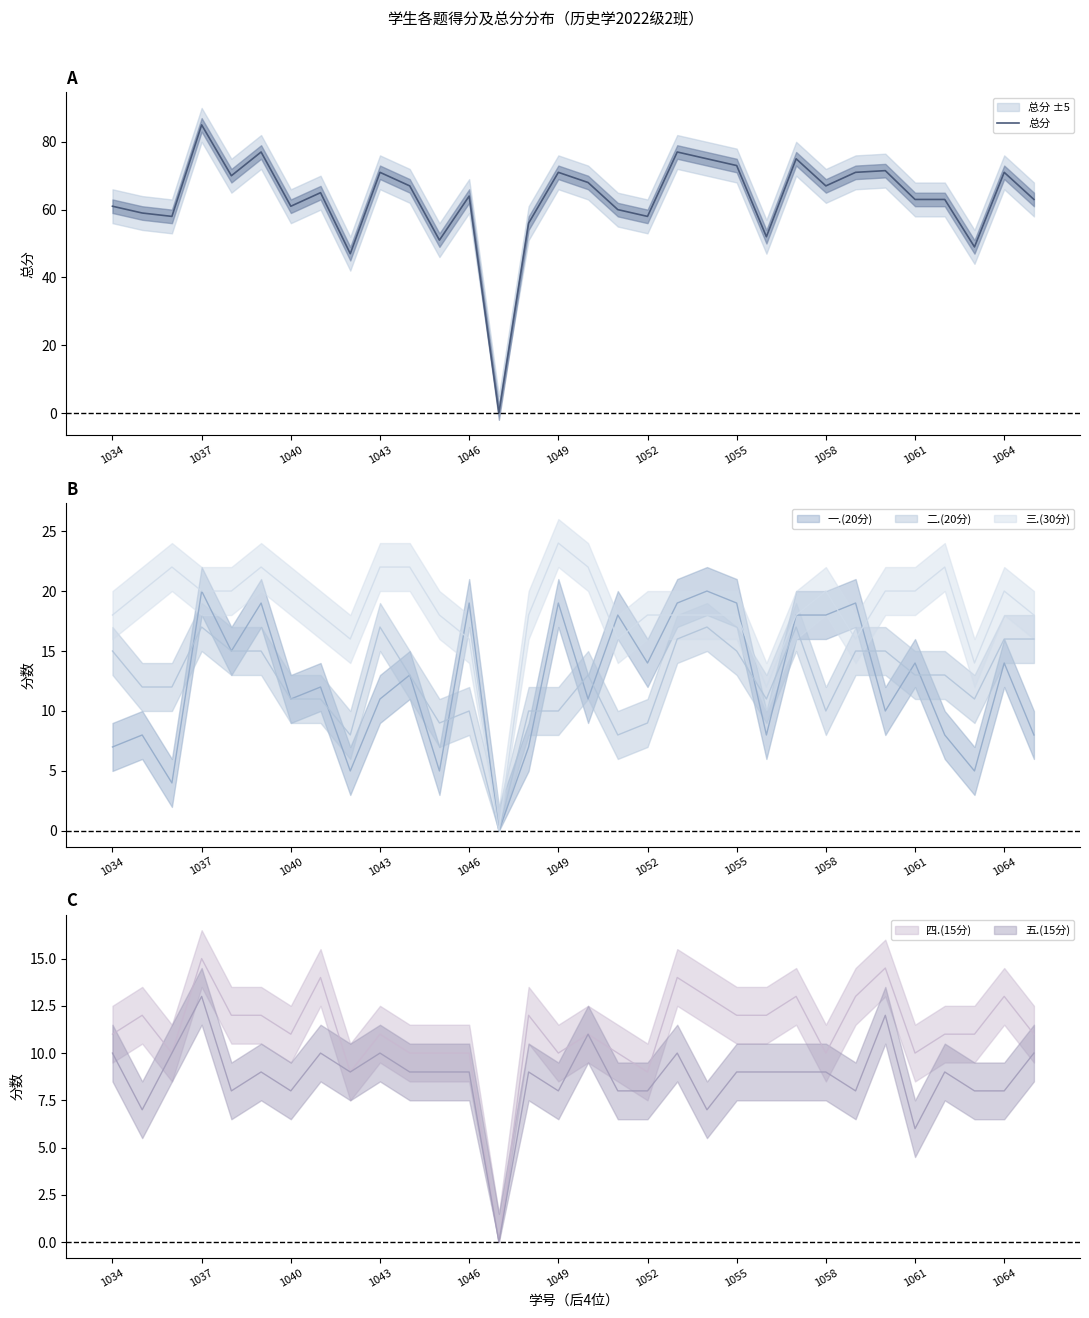

At which label does 总分 reach its peak?

1037